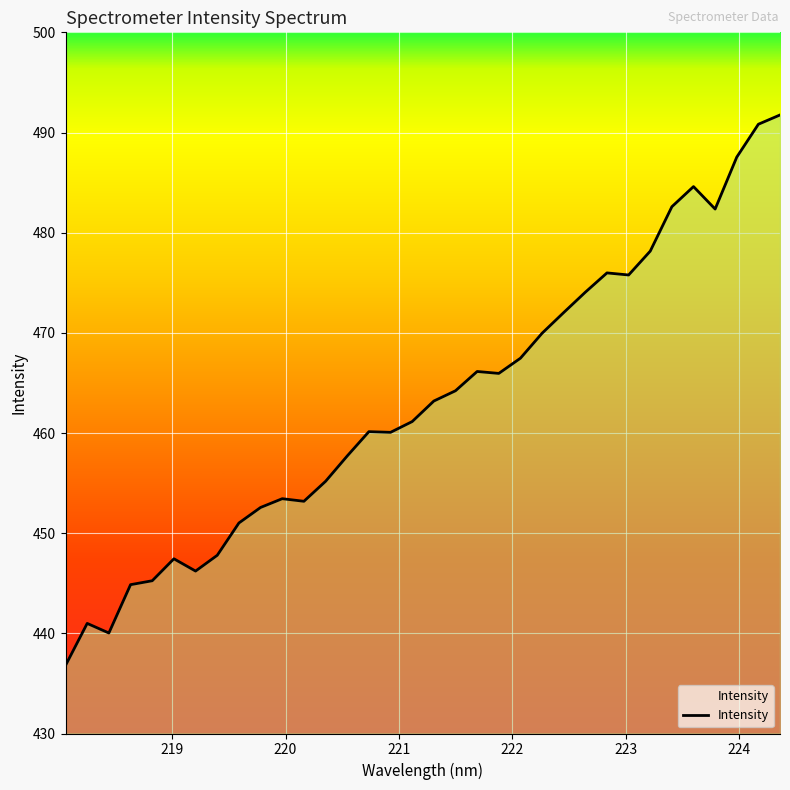

What is the greatest value displayed?

491.8